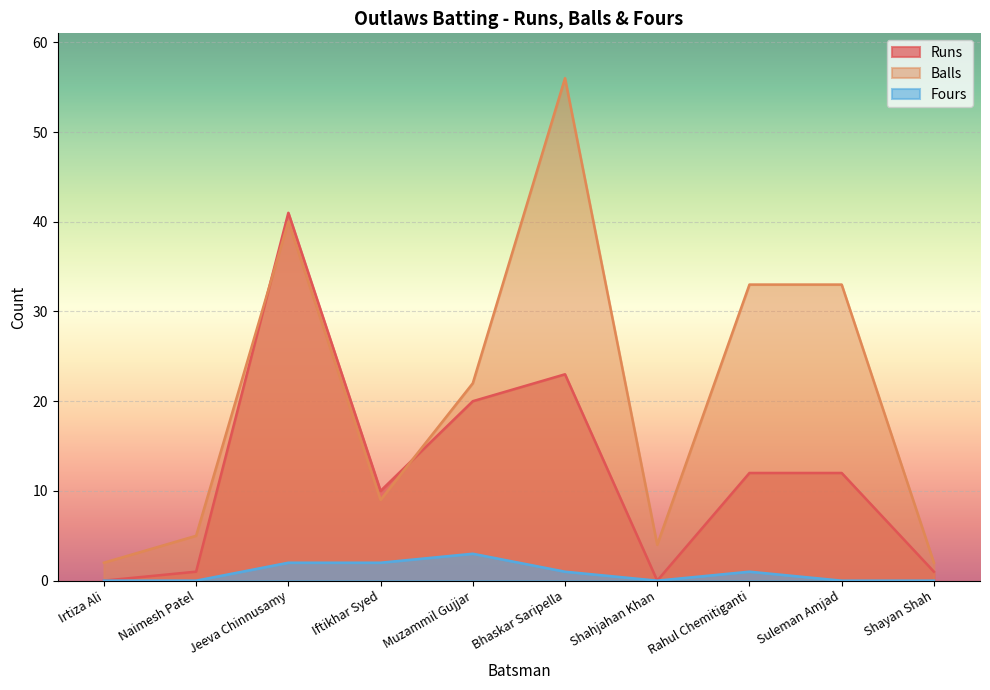

Where does the Fours series first go above 1?

Jeeva Chinnusamy